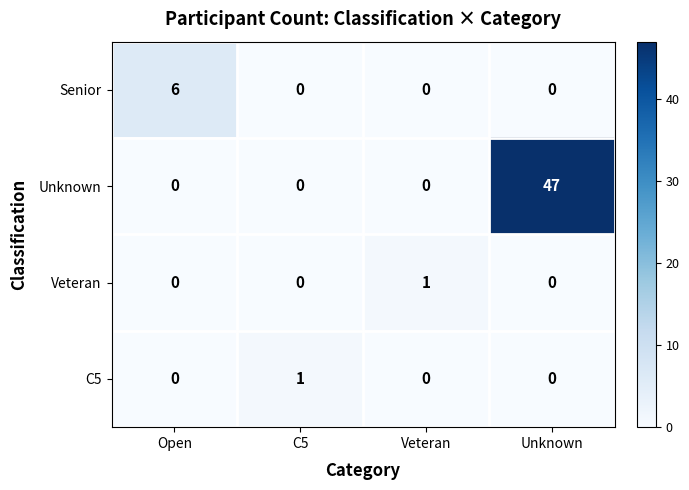

Between Veteran and Unknown, which series saw the biggest shift?

Unknown